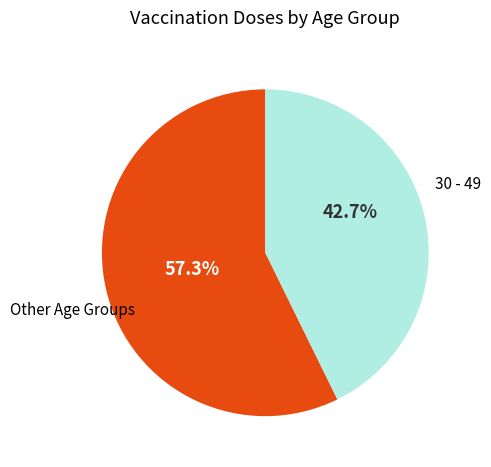

Is there any slice that represents more than half of the pie?

Yes